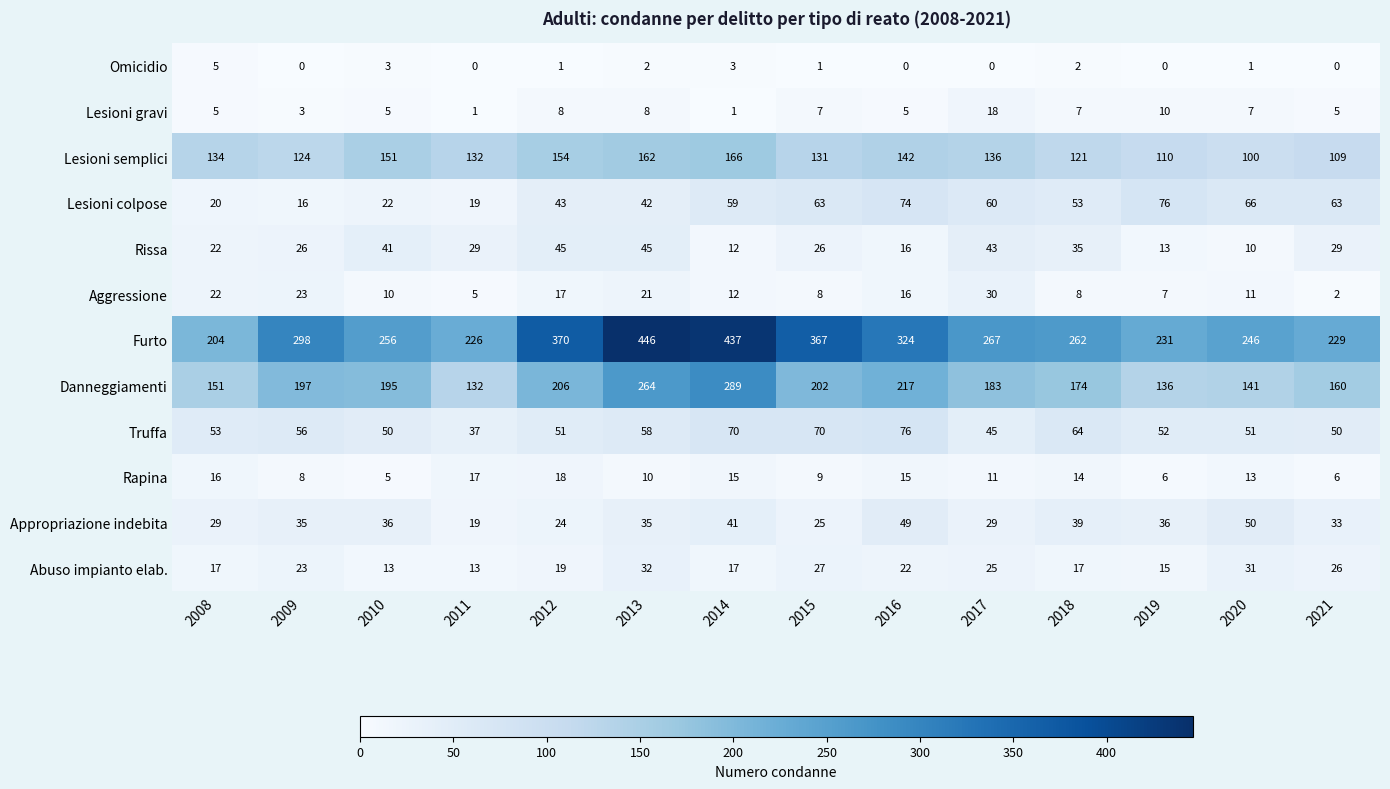

The Lesioni colpose series shows 51 at 2019. True or false?

False